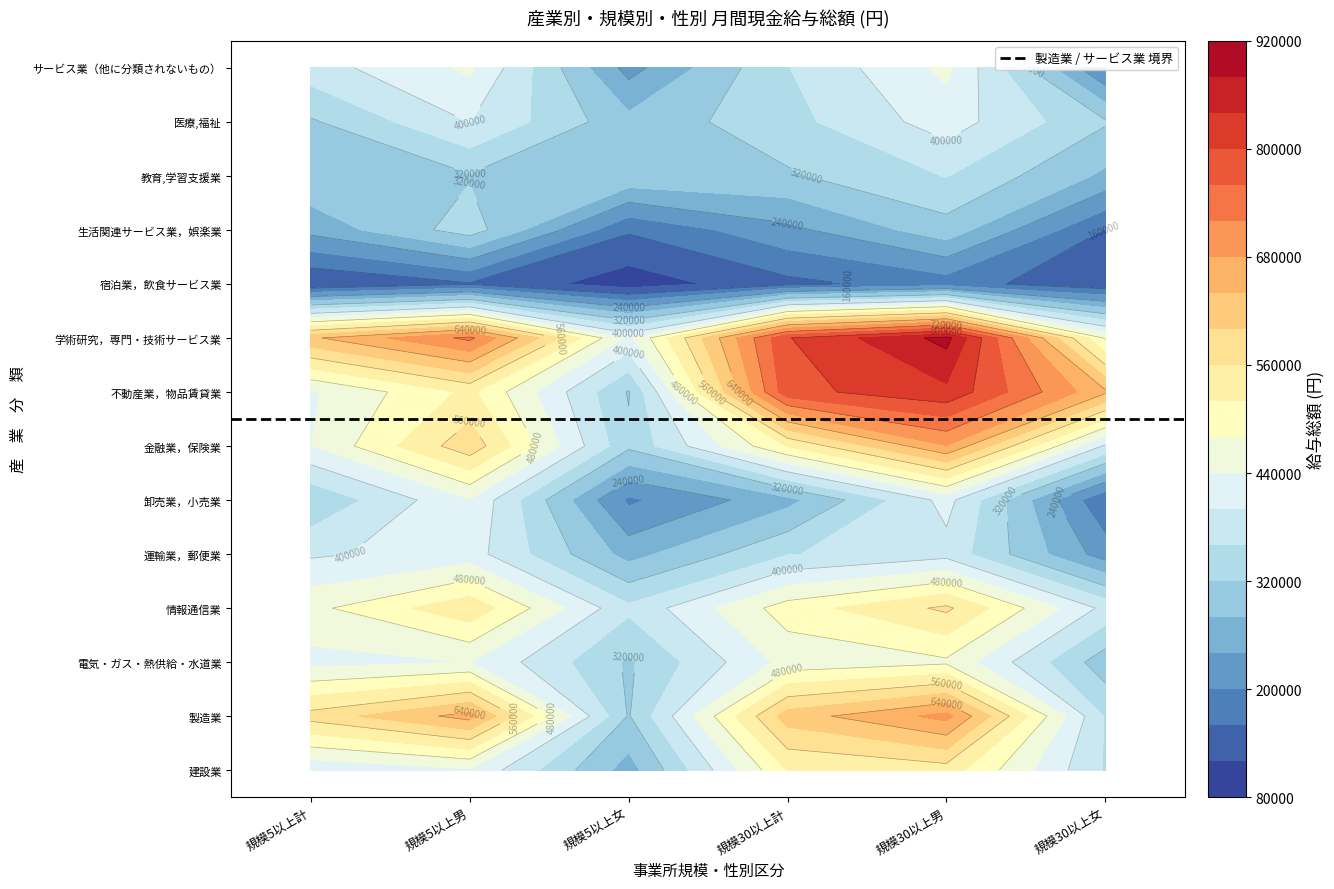

What value does the 金融業，保険業 series have at 5, to the nearest 10?

394360